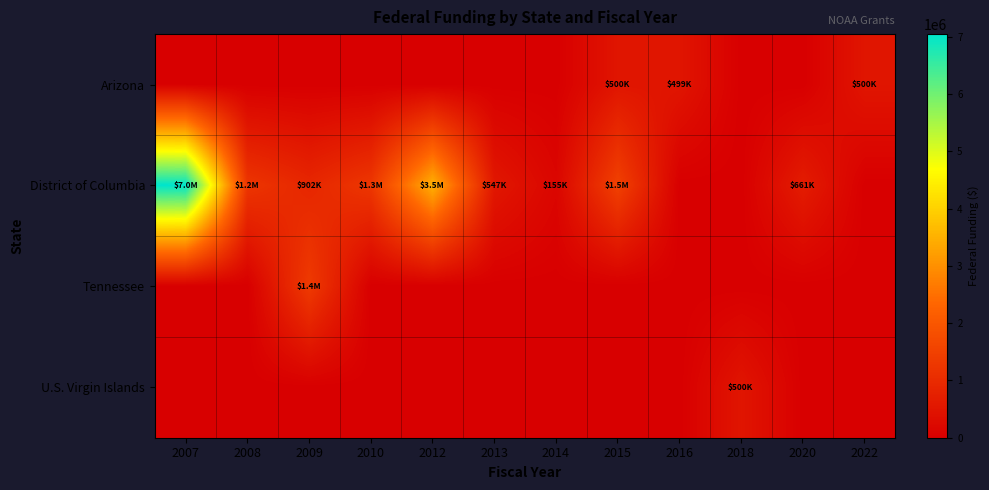

Which category has the lowest value across all series?

2007